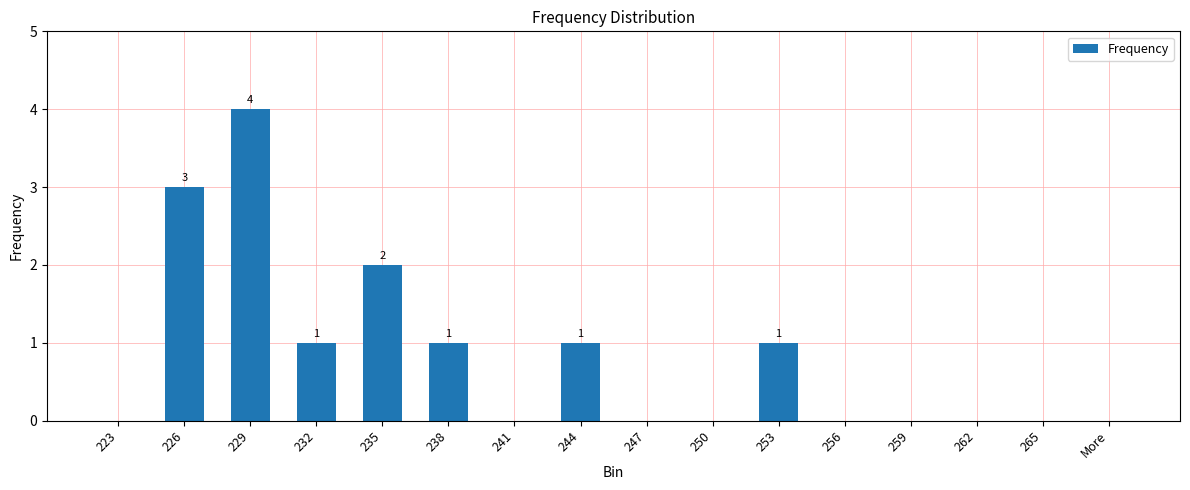

The chart shows a value of 1 at 232. True or false?

True